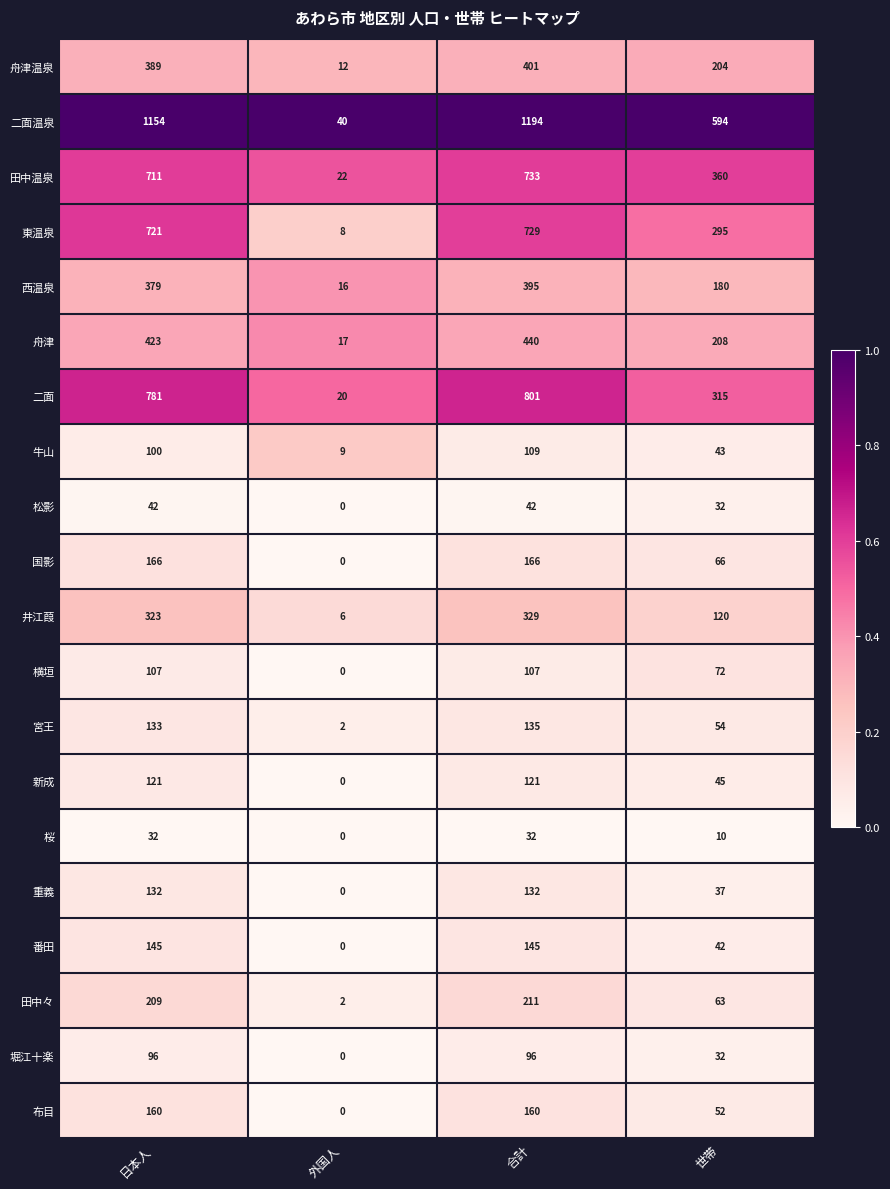

What is the difference between the 二面 values at 合計 and 世帯?

486